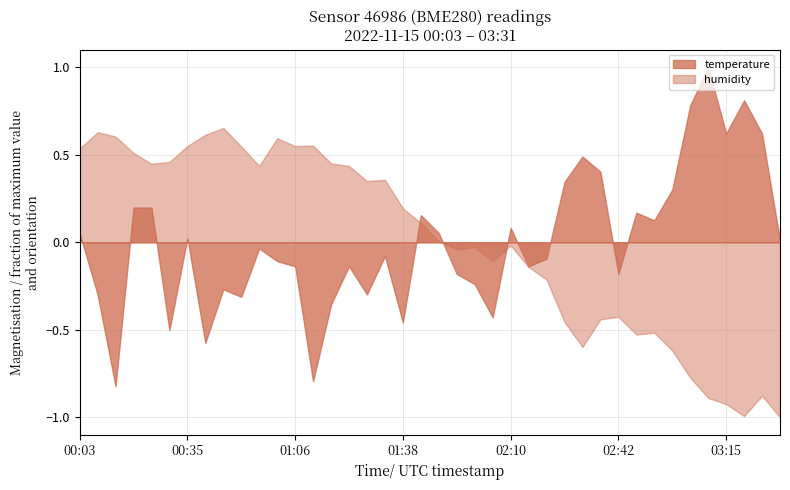

What position from the right is 03:10?

5